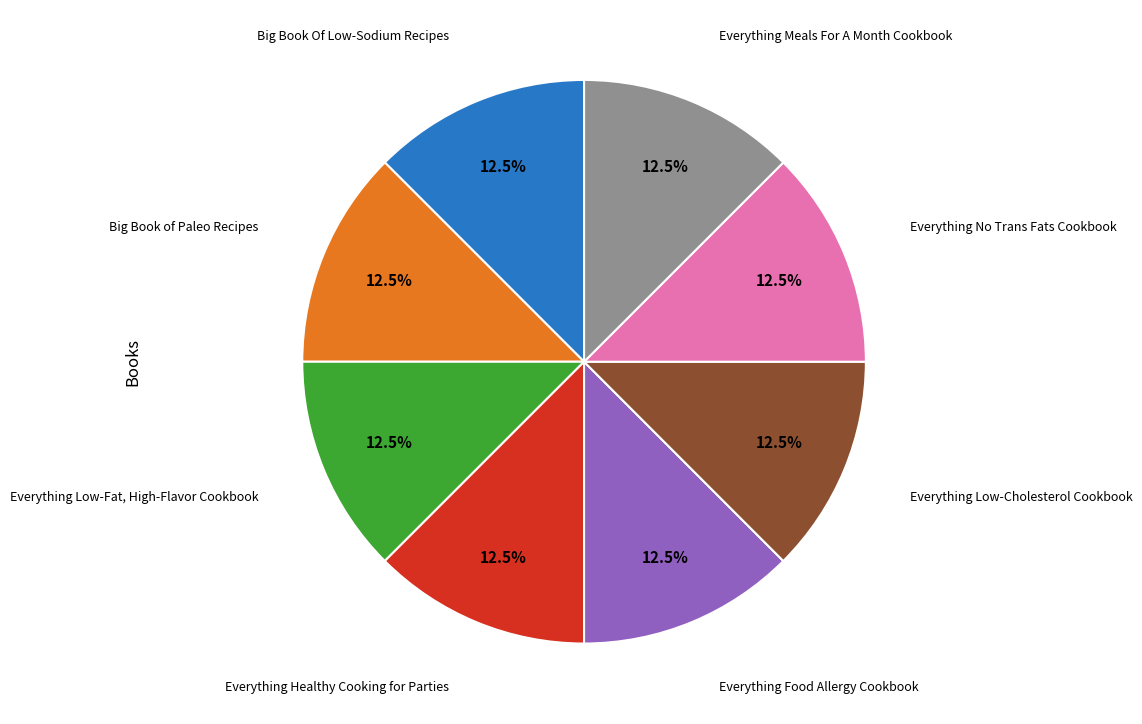

Is there any slice that represents more than half of the pie?

No